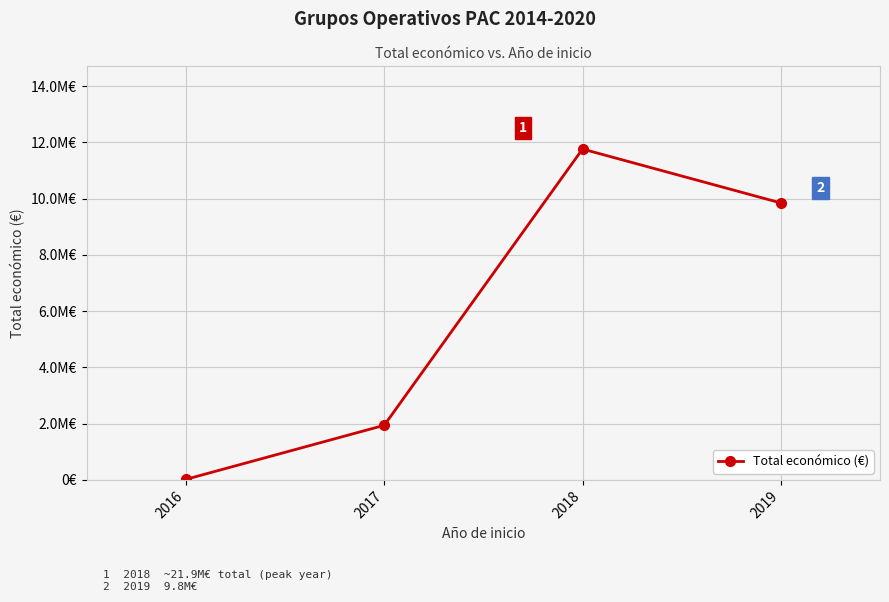

Does the chart have visible grid lines?

Yes